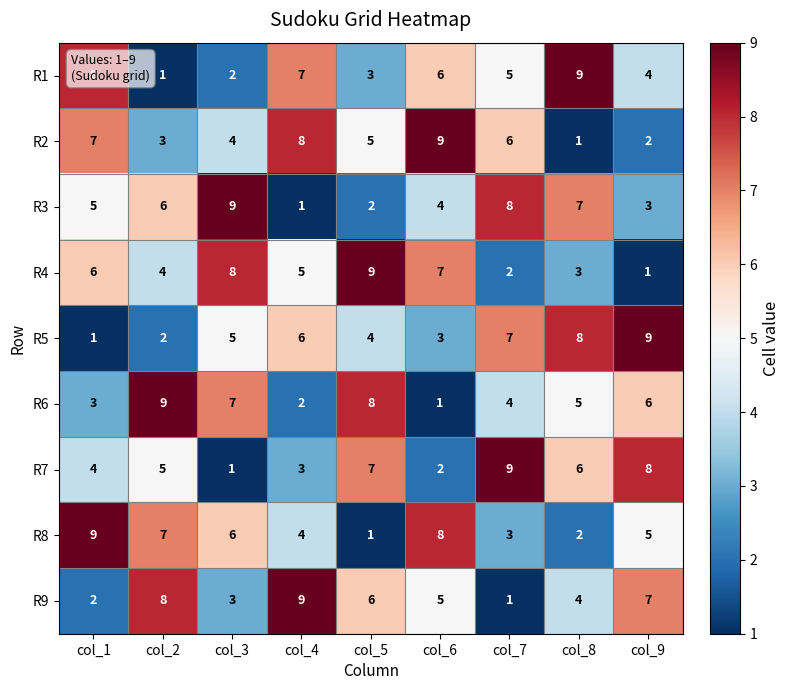

The value of R8 at col_9 is 9. True or false?

False